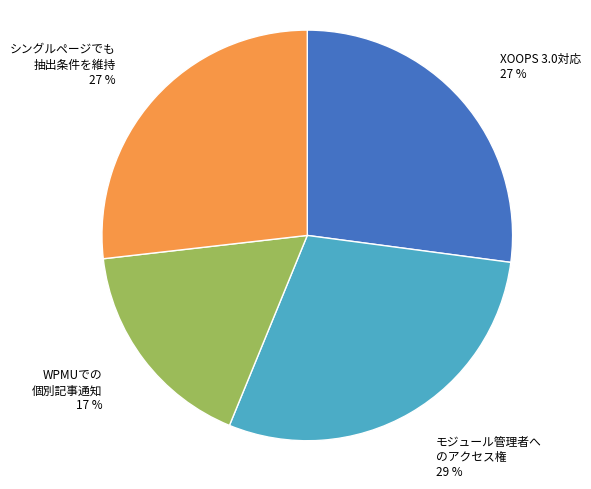

Is there a majority slice in this chart?

No